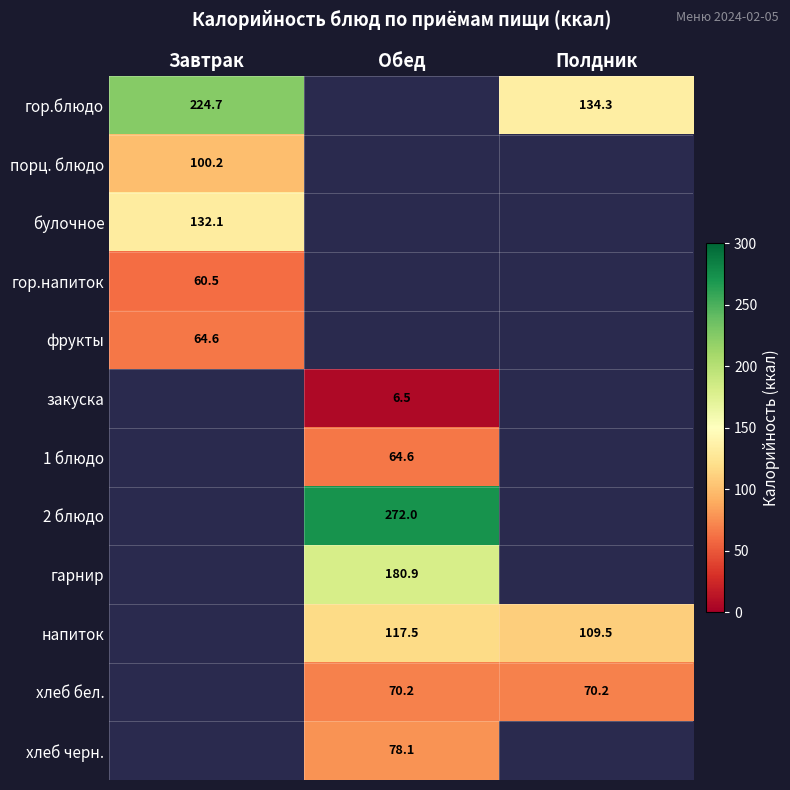

The value of хлеб черн. at Обед is 78.1. True or false?

True